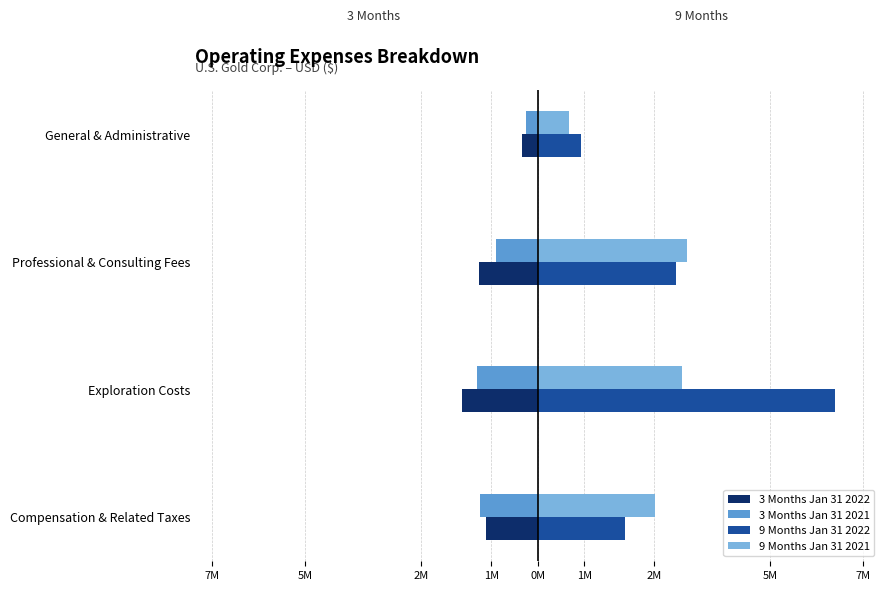

What is the sum of all 9 Months Jan 31 2022 values?

12178285